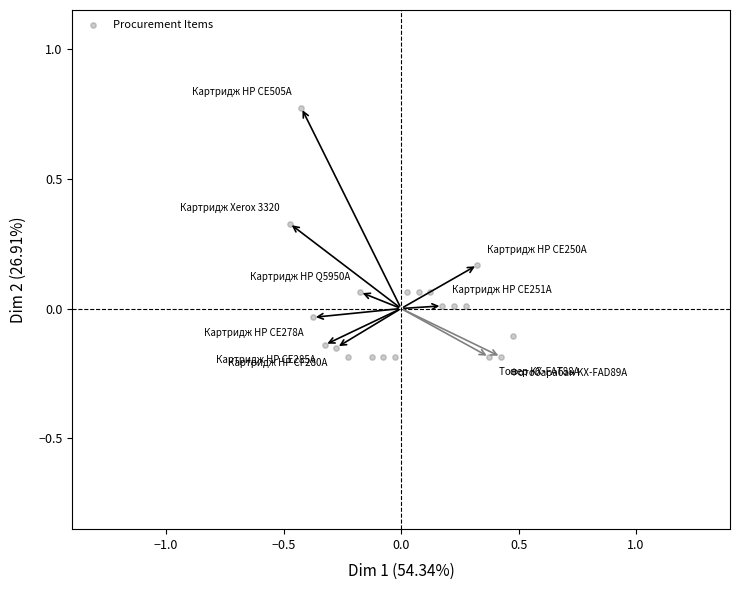

What is the range of X values (max minus min)?

0.9